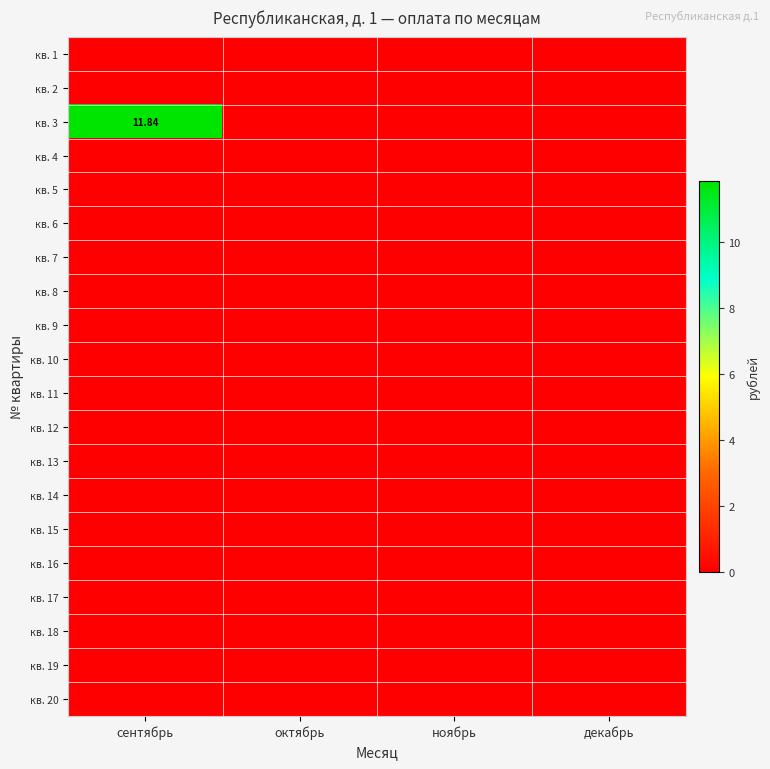

Rank the series by their maximum value, from highest to lowest.

кв. 3, кв. 1, кв. 2, кв. 4, кв. 5, кв. 6, кв. 7, кв. 8, кв. 9, кв. 10, кв. 11, кв. 12, кв. 13, кв. 14, кв. 15, кв. 16, кв. 17, кв. 18, кв. 19, кв. 20